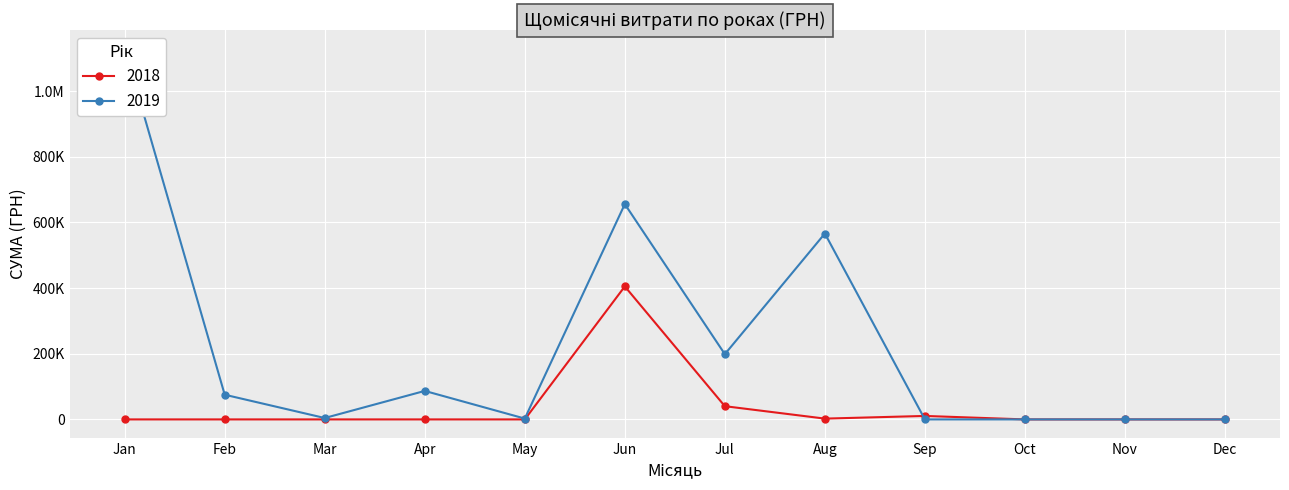

Which series has the widest spread of values?

2019